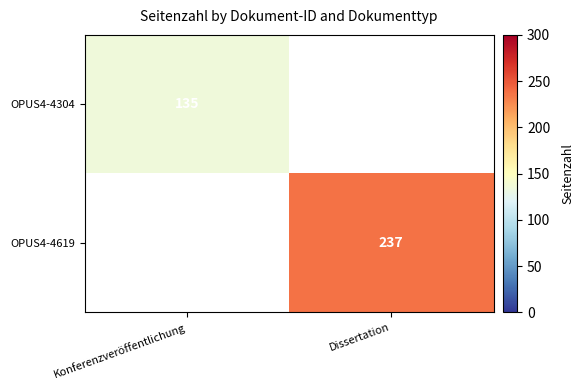

The OPUS4-4304 series shows 135 at Konferenzveröffentlichung. True or false?

True